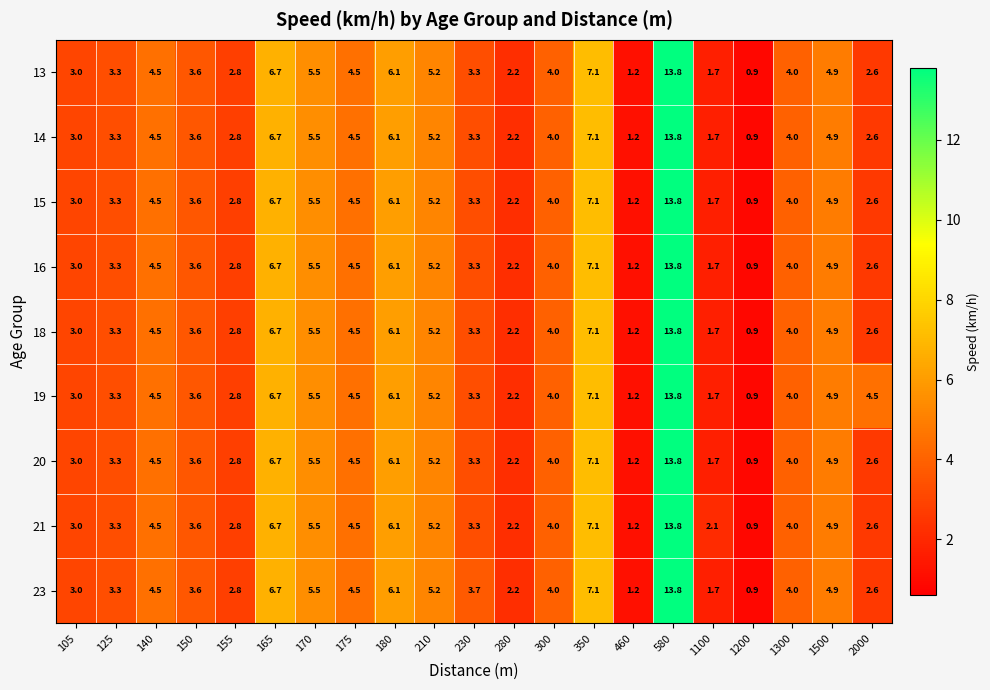

What is the approximate value of 19 at 155?

2.8